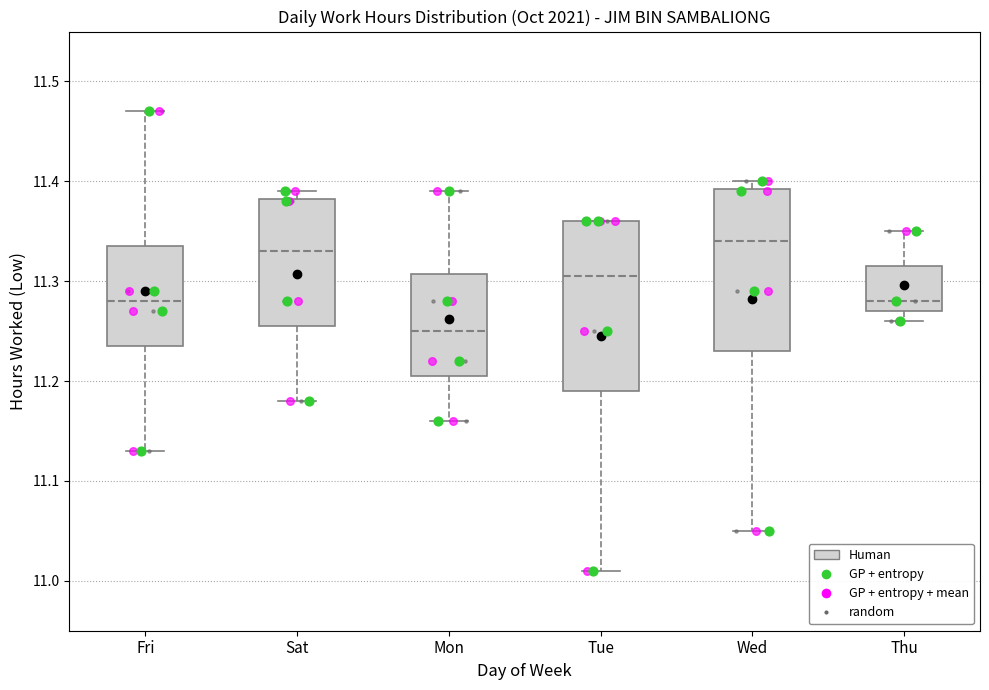

Reading left to right, read every box against the y-axis: the position of its median line, the range the box covers, and the ends of its whiskers. The values are not printed on the chart, so give them approximately, as read against the axis.

Fri: median 11.28, box 11.24 to 11.34, whiskers 11.13 to 11.47
Sat: median 11.33, box 11.26 to 11.38, whiskers 11.18 to 11.39
Mon: median 11.25, box 11.21 to 11.31, whiskers 11.16 to 11.39
Tue: median 11.31, box 11.19 to 11.36, whiskers 11.01 to 11.36
Wed: median 11.34, box 11.23 to 11.39, whiskers 11.05 to 11.40
Thu: median 11.28, box 11.27 to 11.32, whiskers 11.26 to 11.35